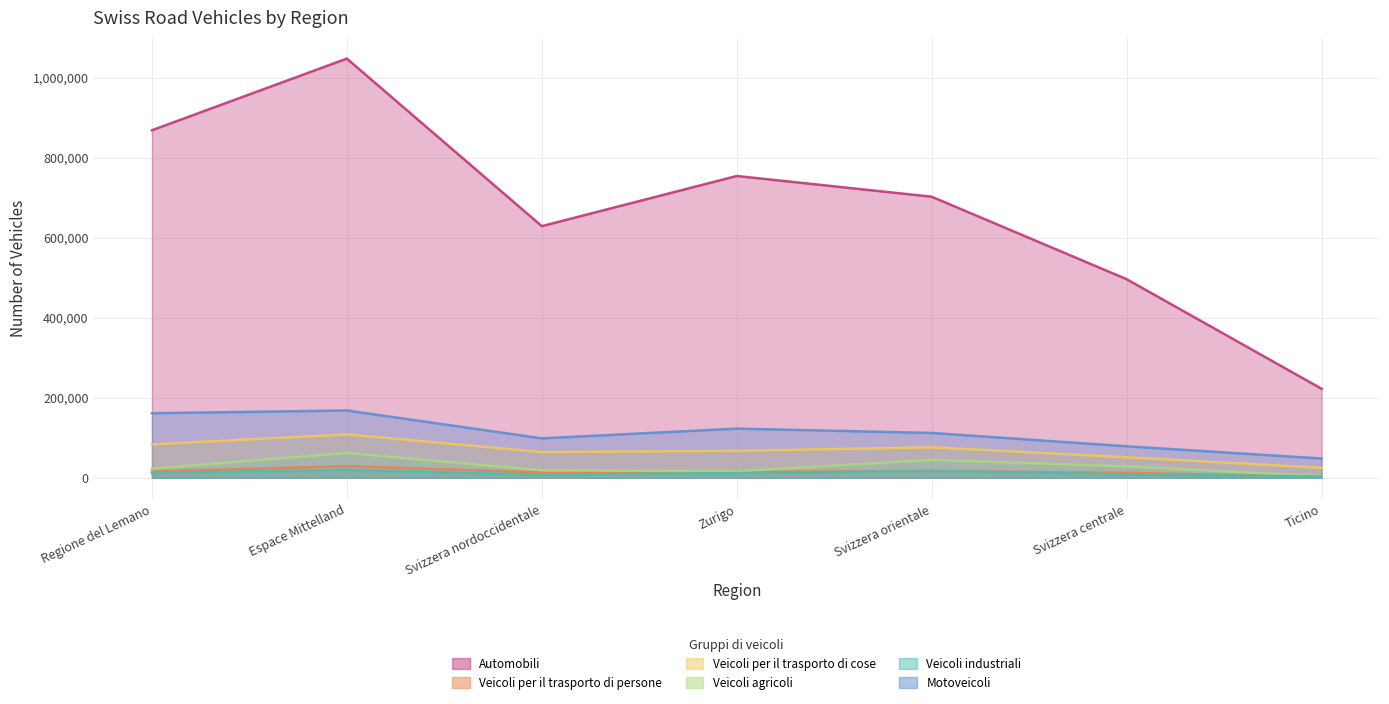

At which category does the chart reach its peak across all series?

Espace Mittelland